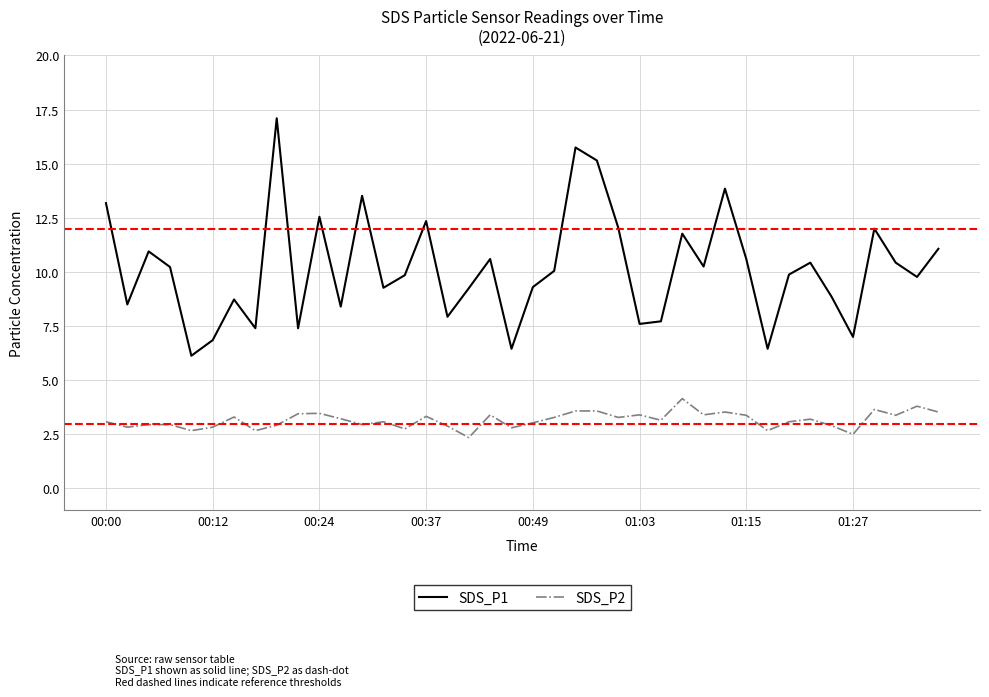

Rank the series by their average value, from highest to lowest.

SDS_P1, SDS_P2